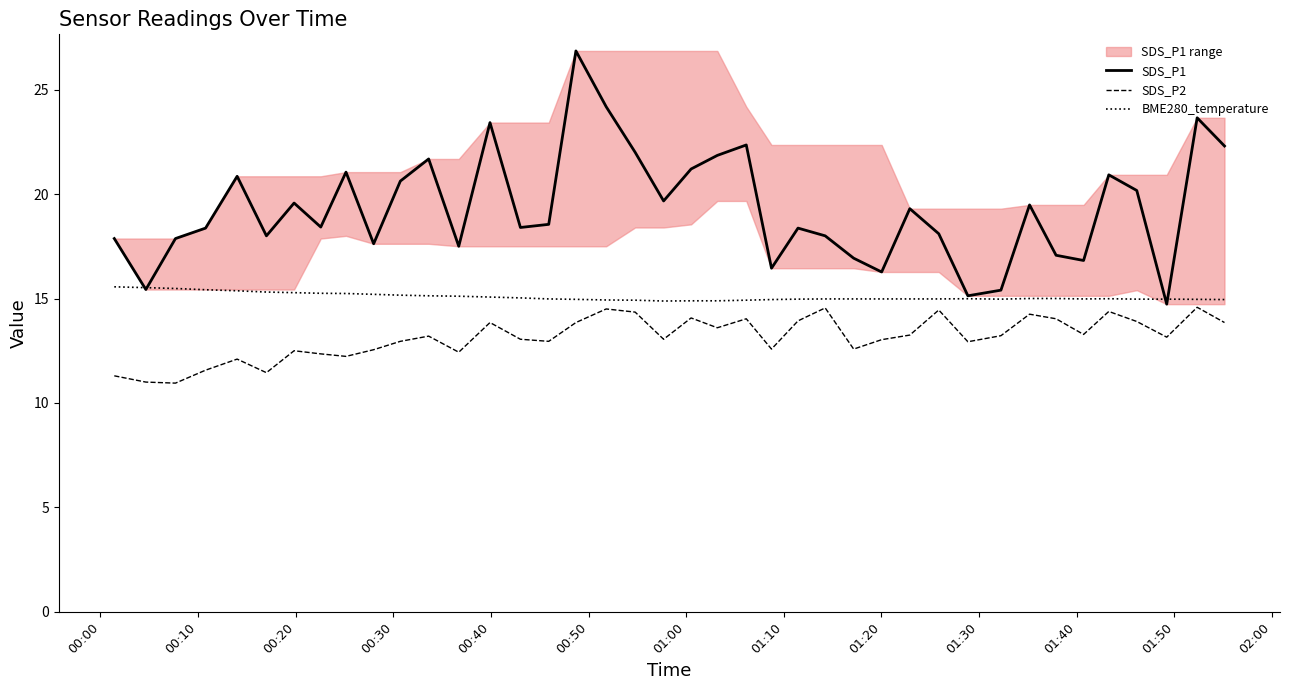

What is the minimum value for BME280_temperature?

14.9